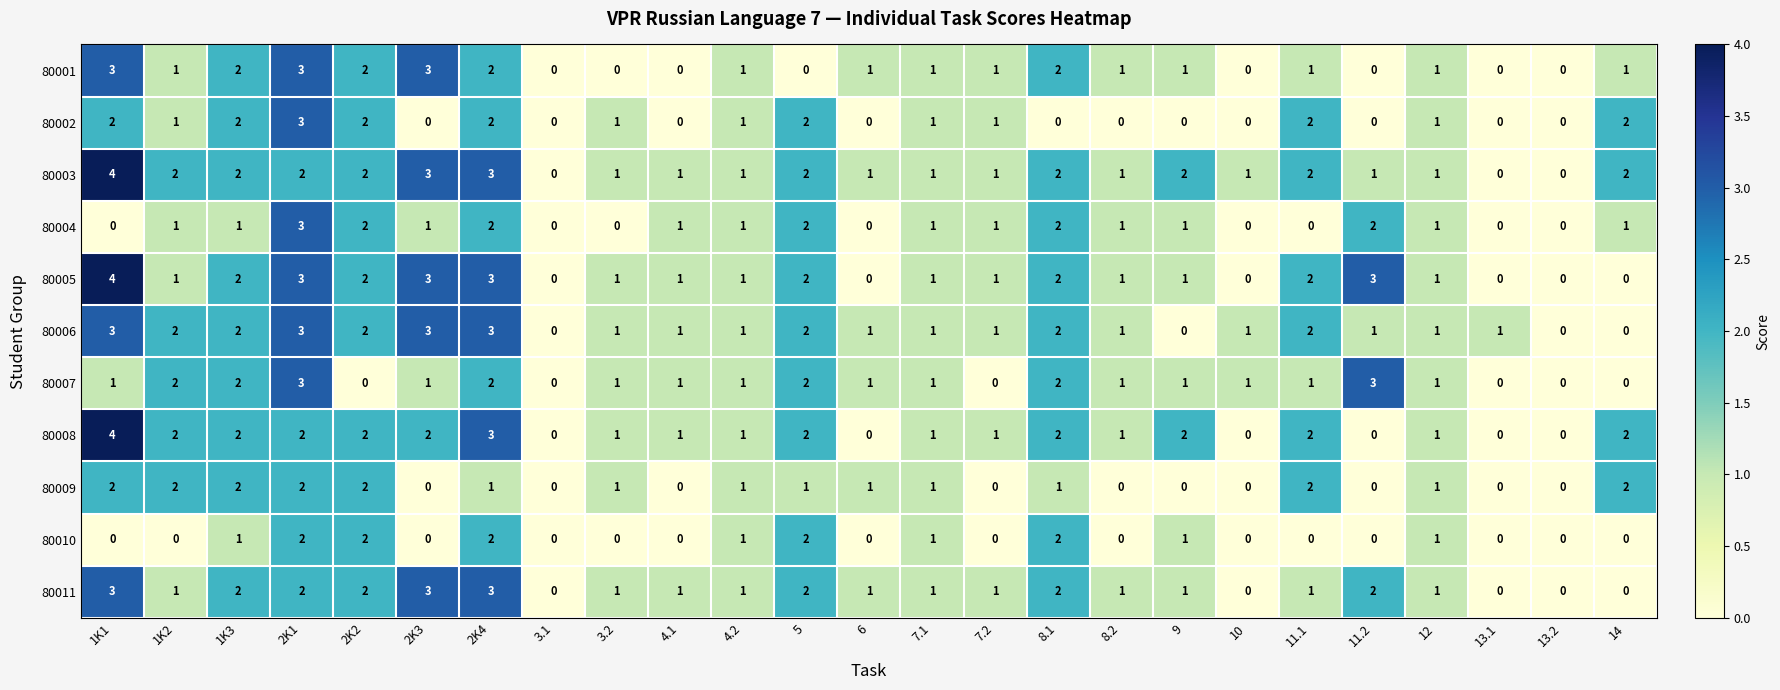

Is it true that 80009 equals -1 at 7.2?

False